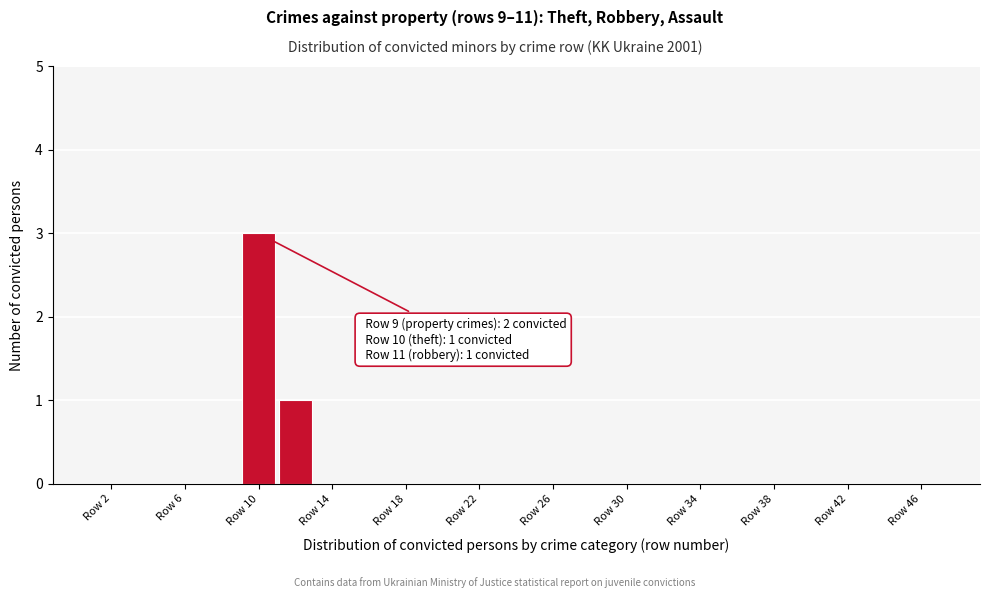

Which range on the x-axis has the tallest bar?

8.5 to 10.5